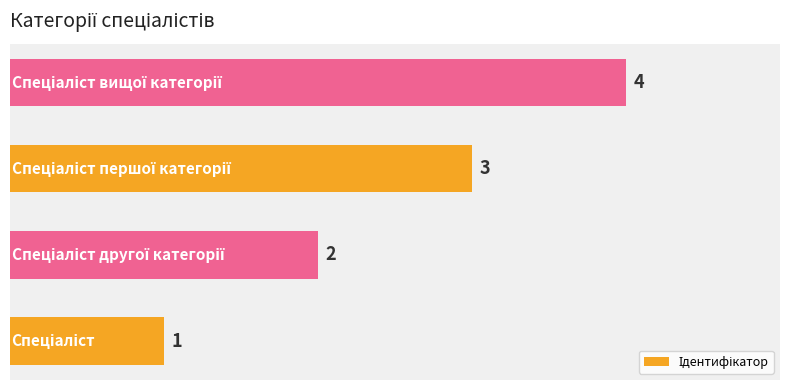

What is the sum of all values?

10